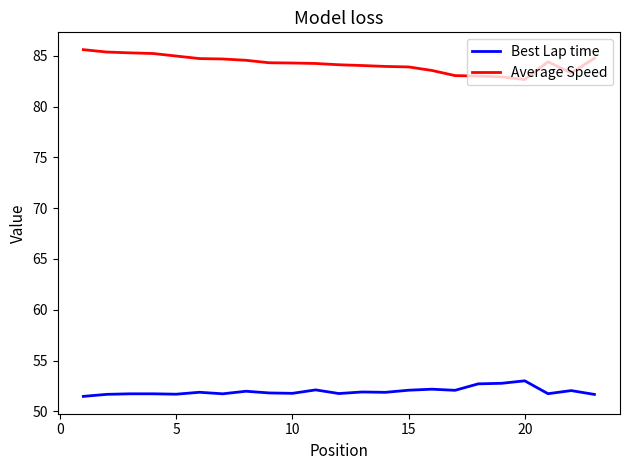

List the series in order of their overall mean, lowest first.

Best Lap time, Average Speed